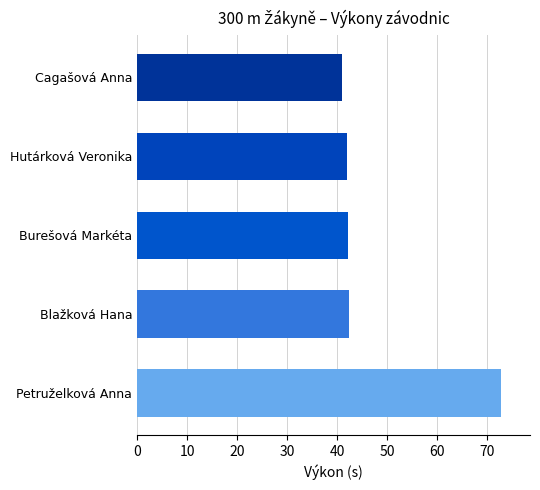

What is the difference between the maximum and minimum values?

31.8